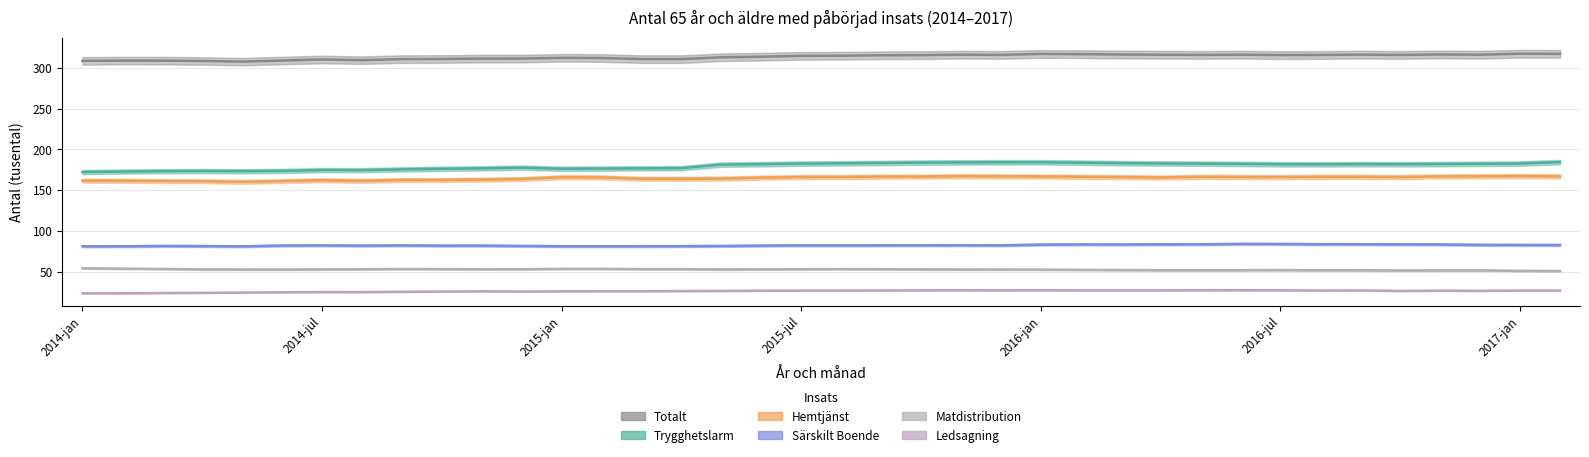

What is the difference between the maximum and minimum values in the Matdistribution series?

3.3